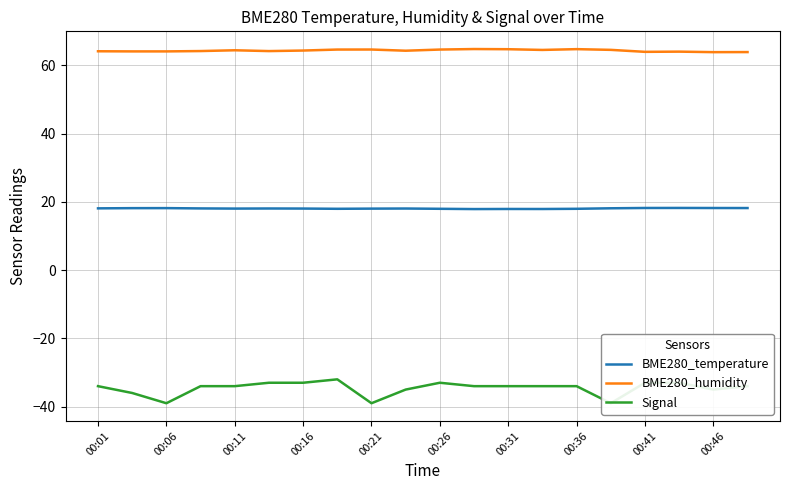

What is the difference between the highest and lowest values at 19?

97.9